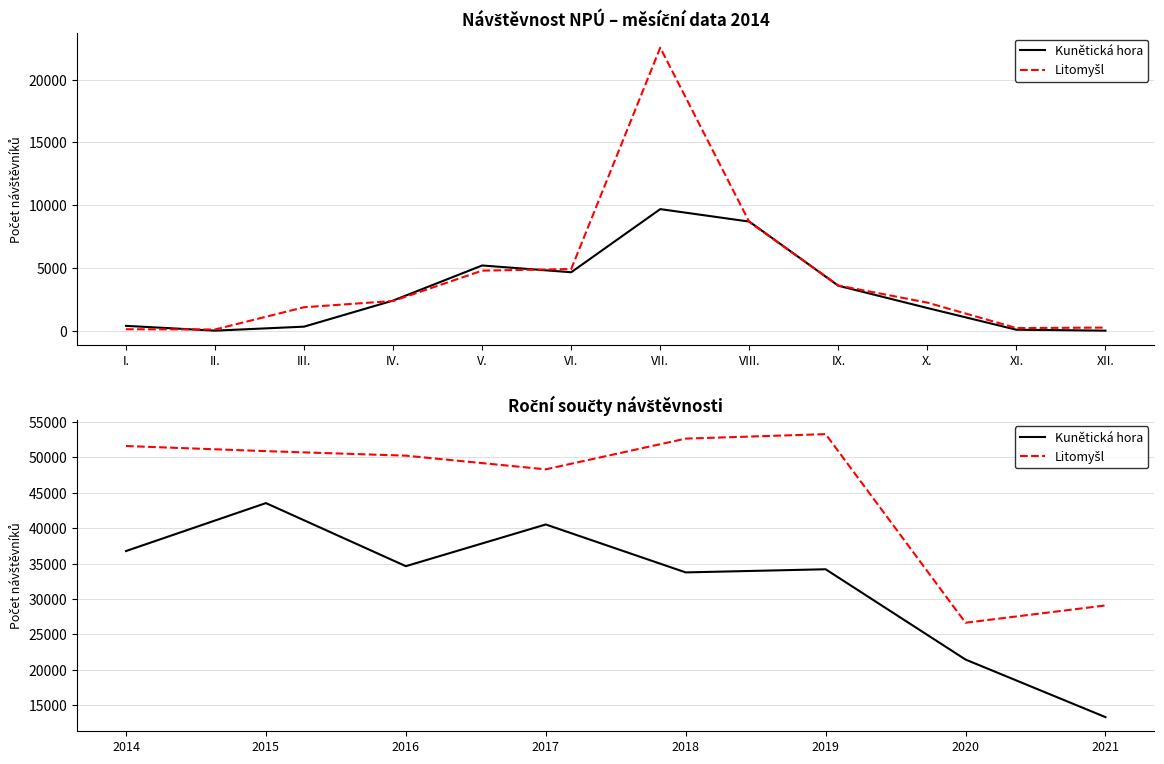

True or false: Litomyšl and Kunětická hora intersect in this chart.

False